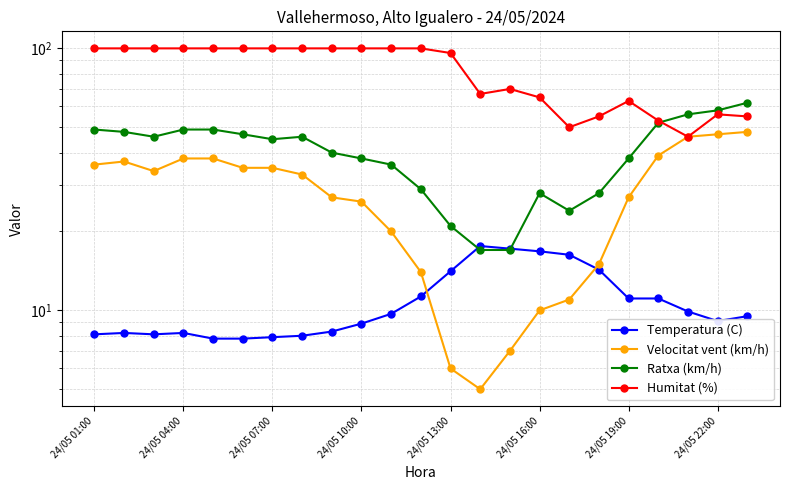

What is the value of the Temperatura (C) point at the 10th from the left?

8.9